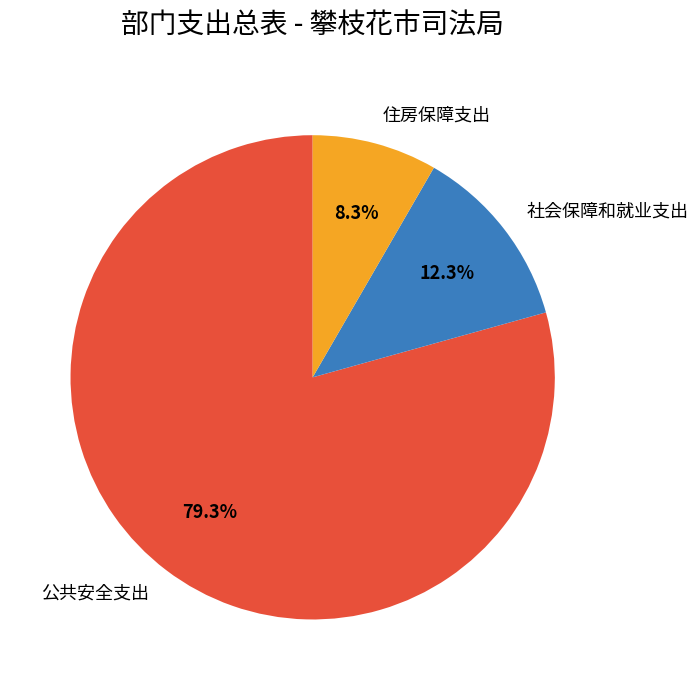

Which slice is the largest?

公共安全支出